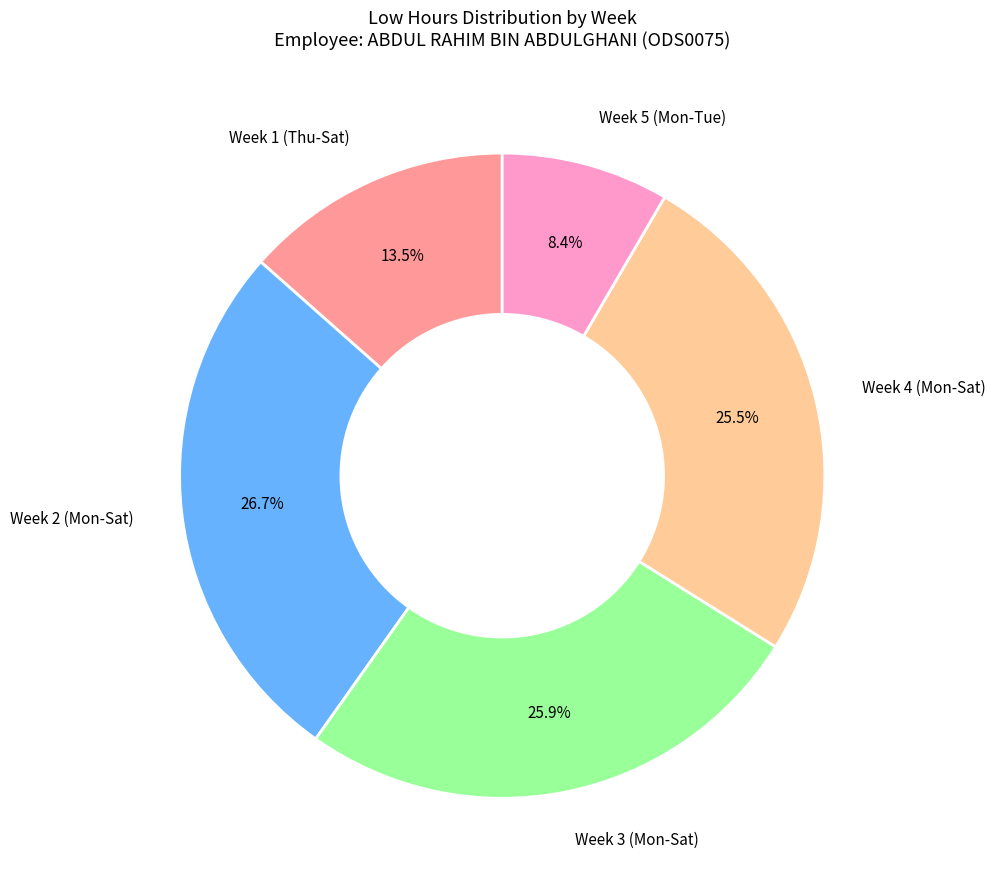

Is there a majority slice in this chart?

No